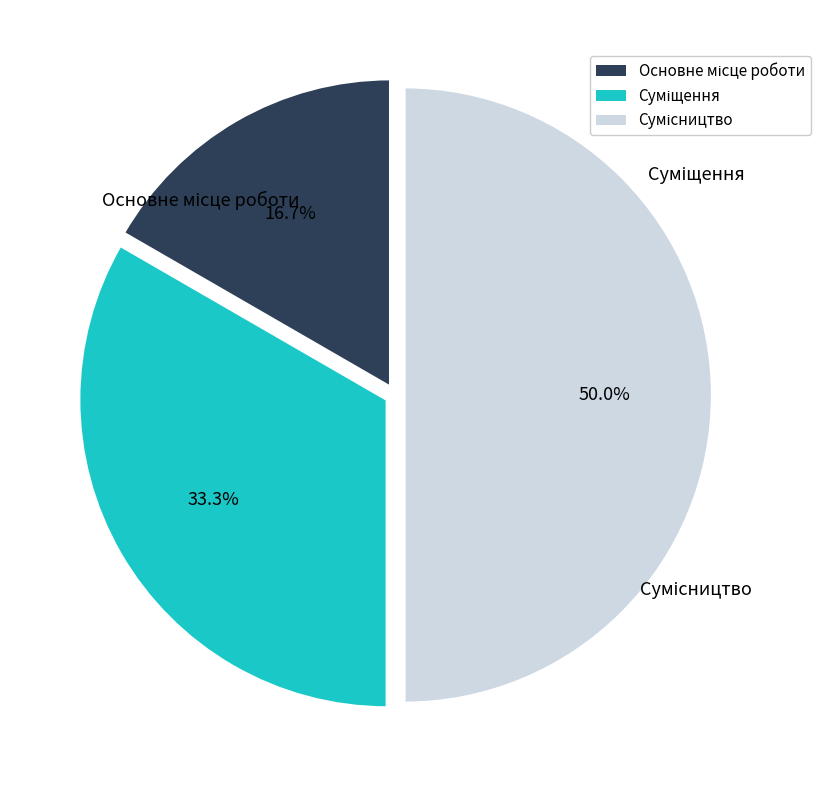

Which slice is the largest?

Сумісництво